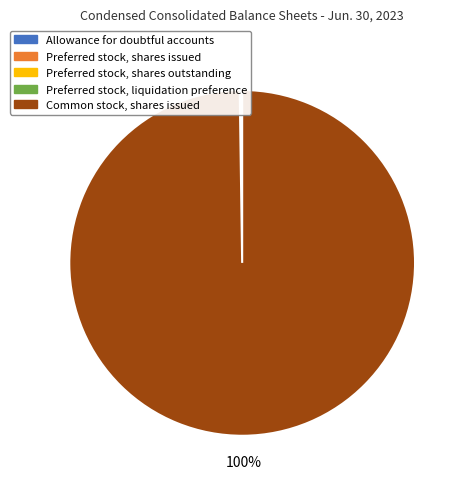

Which slice represents more than half of the pie?

Common stock, shares issued